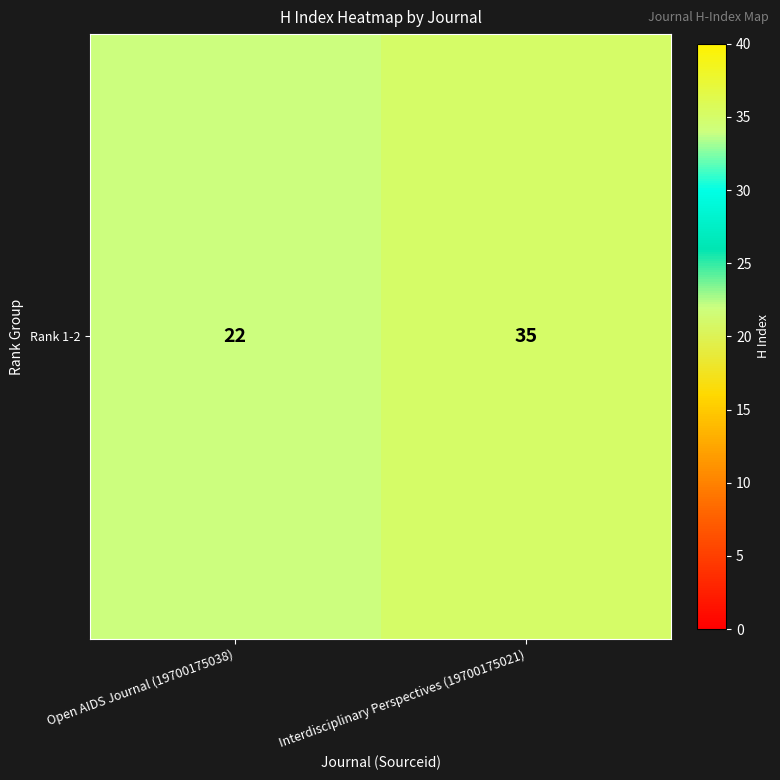

What is the change in value from Open AIDS Journal (19700175038) to Interdisciplinary Perspectives (19700175021)?

+13